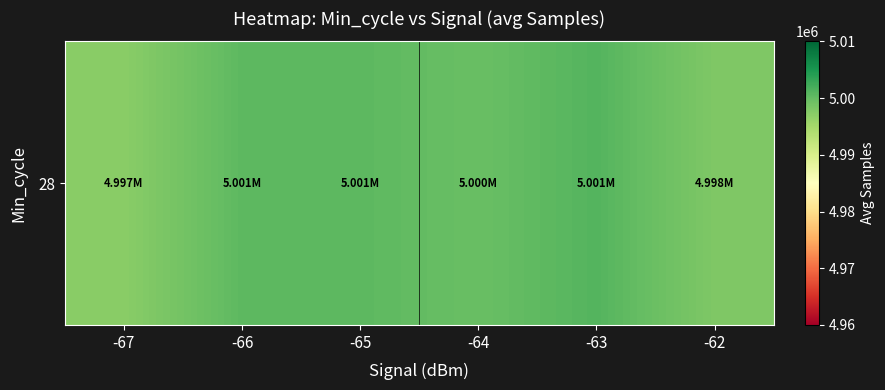

What value does the data have at -67?

4997156.0